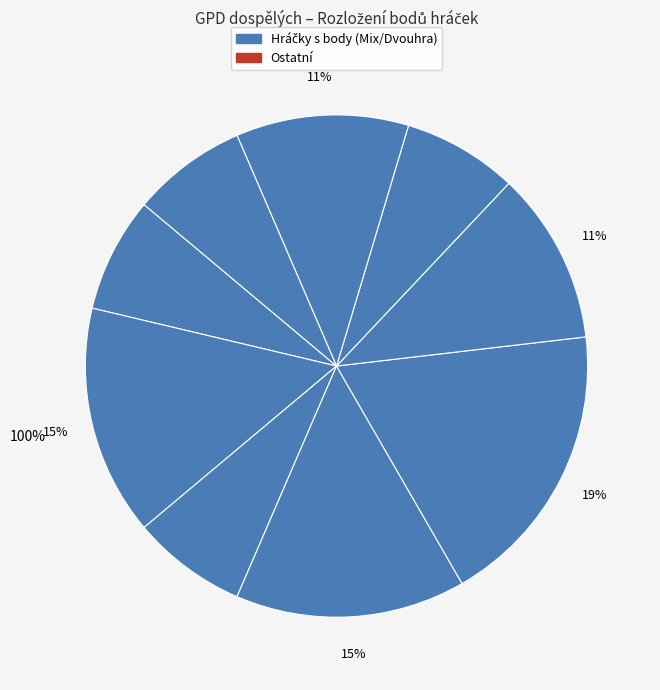

To the nearest percent, what is the difference between the largest and smallest slice percentages?

12%